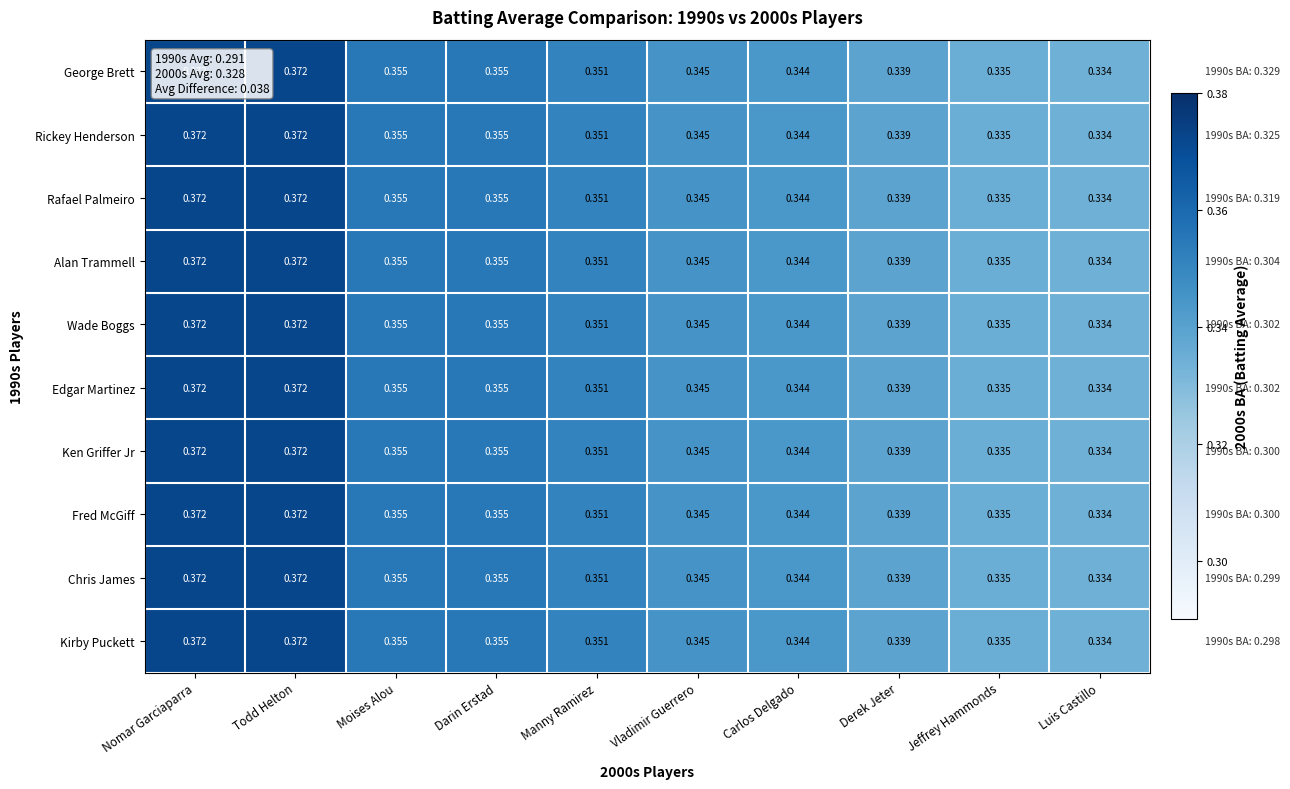

Which category has the lowest value across all series?

Luis Castillo